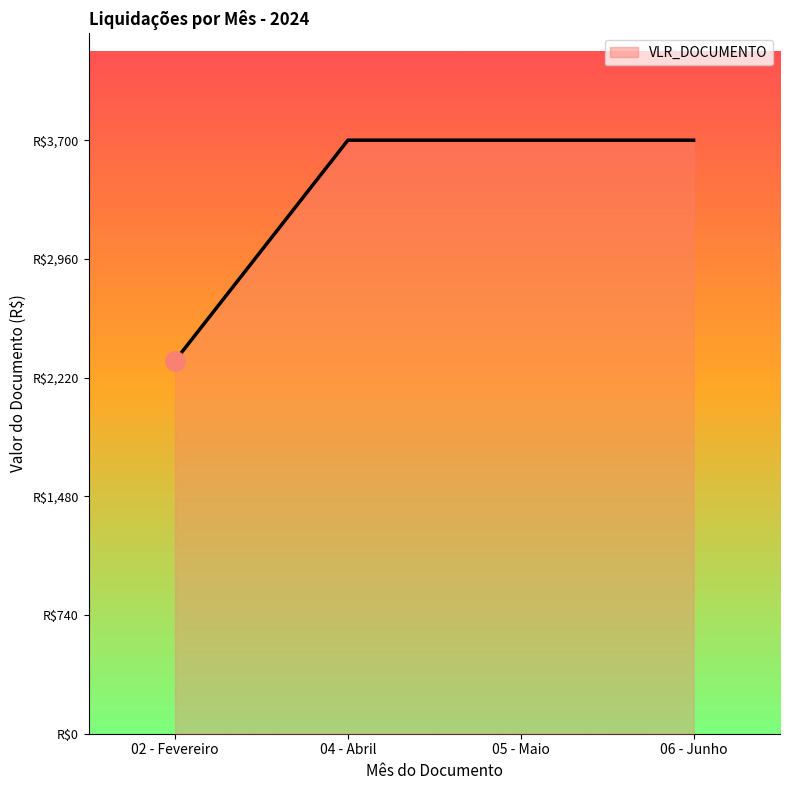

True or false: the data shows 3987 at 02 - Fevereiro.

False